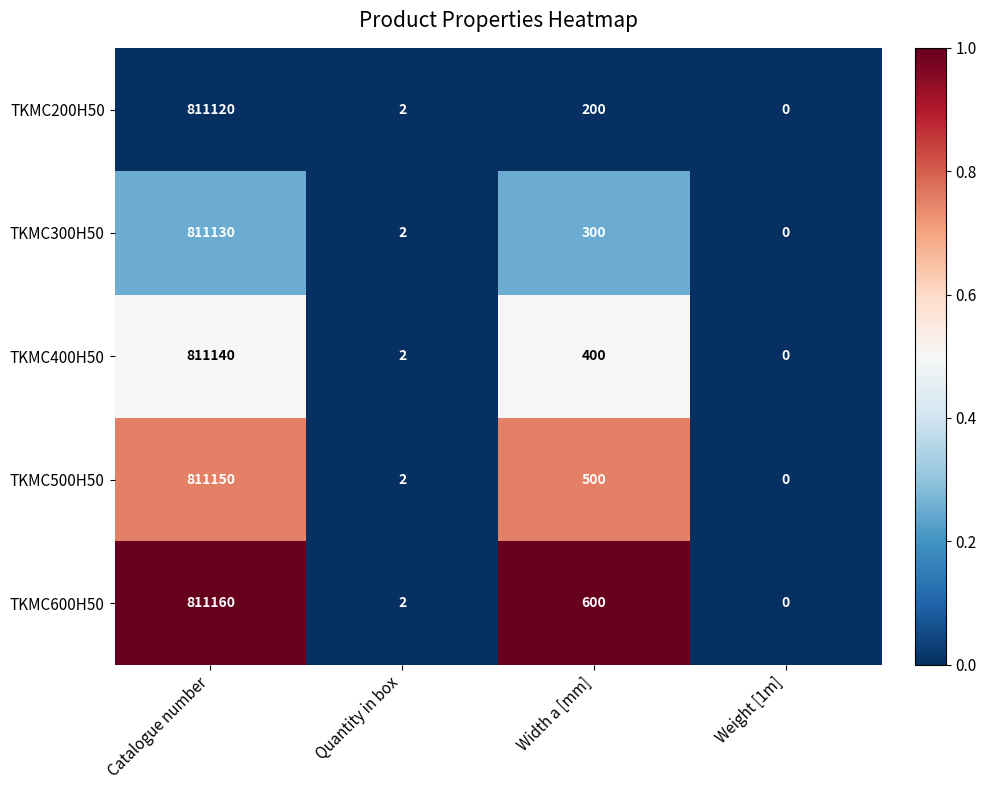

Reading left to right, list all the values displayed in this chart.

TKMC200H50: 811120	2	200	0
TKMC300H50: 811130	2	300	0
TKMC400H50: 811140	2	400	0
TKMC500H50: 811150	2	500	0
TKMC600H50: 811160	2	600	0